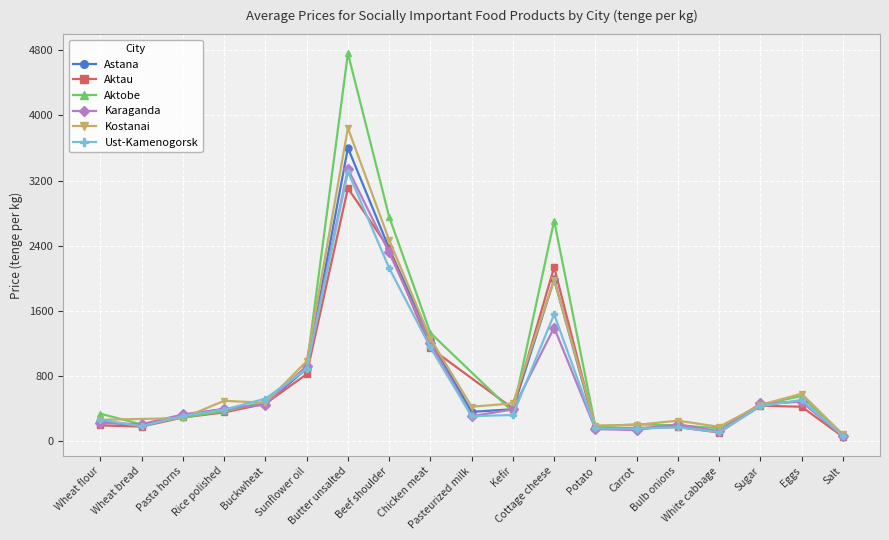

In Aktobe, how many points are lower than both neighbors (excluding endpoints)?

4